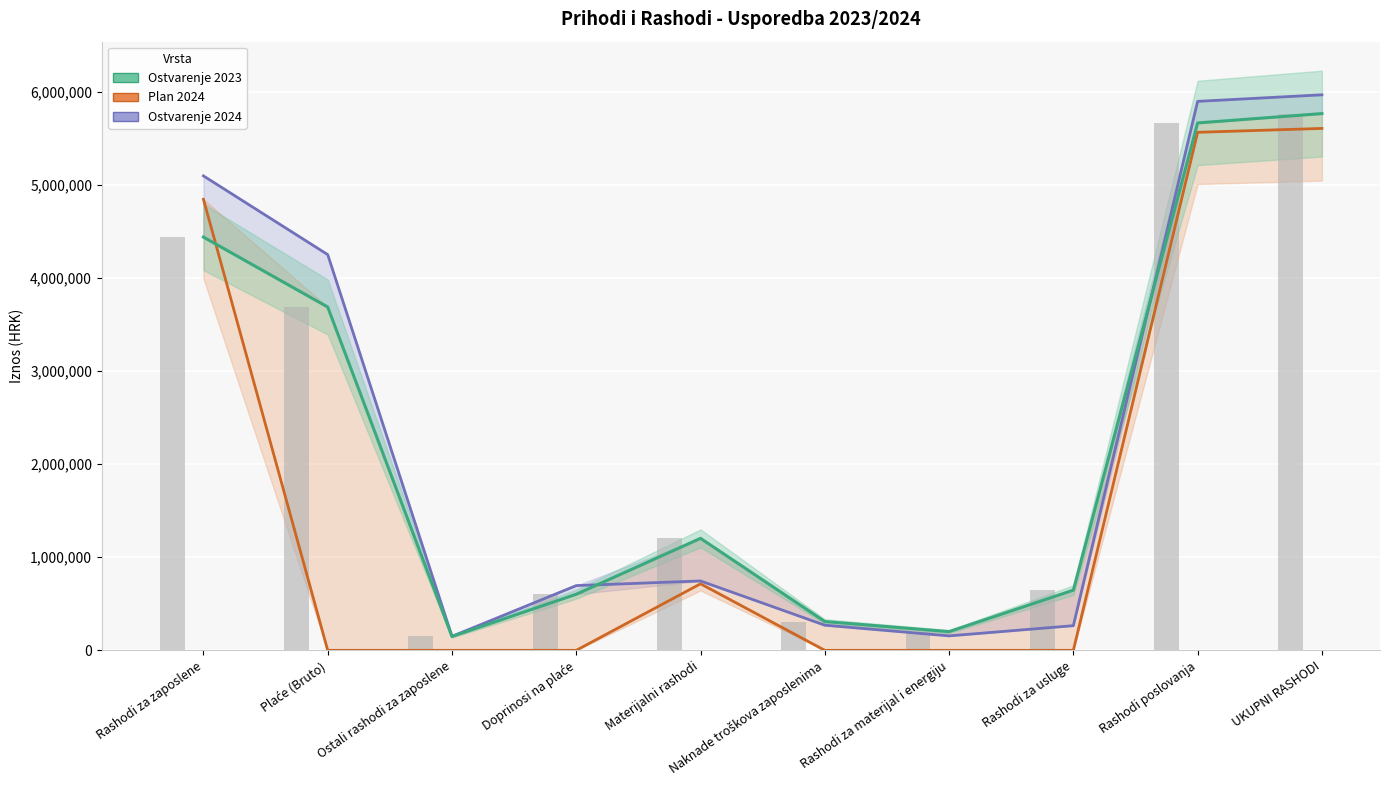

Which series has the widest spread of values?

Ostvarenje 2024